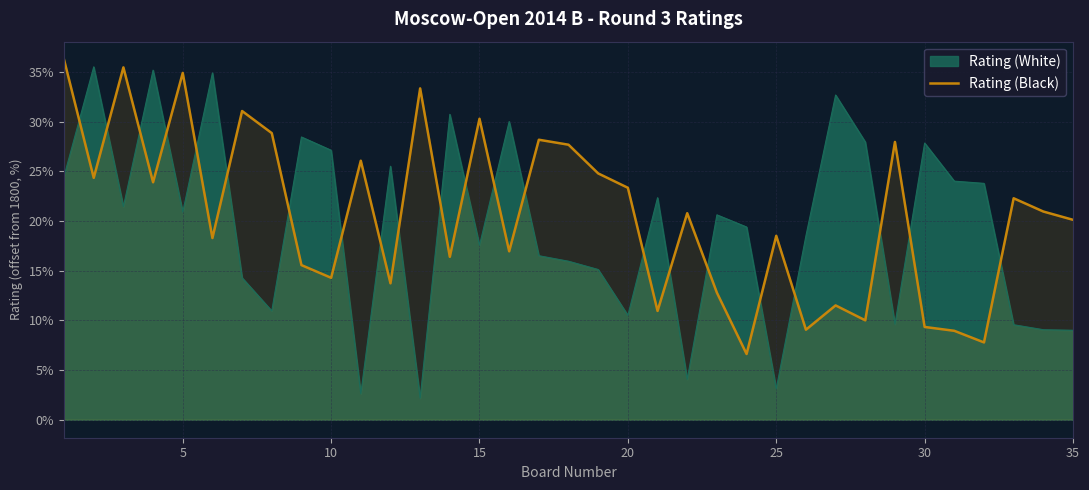

What is the lowest value of the Rating (Black) series?

6.6